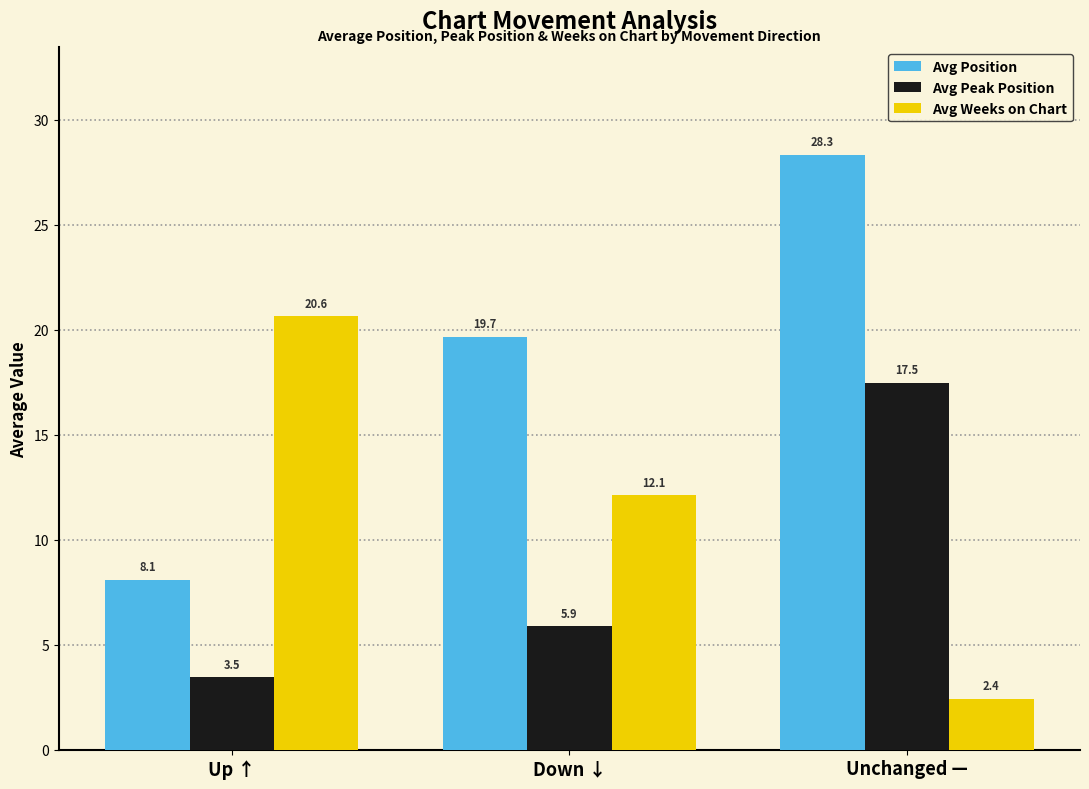

What is the label of the 1st bar from the left?

Up ↑